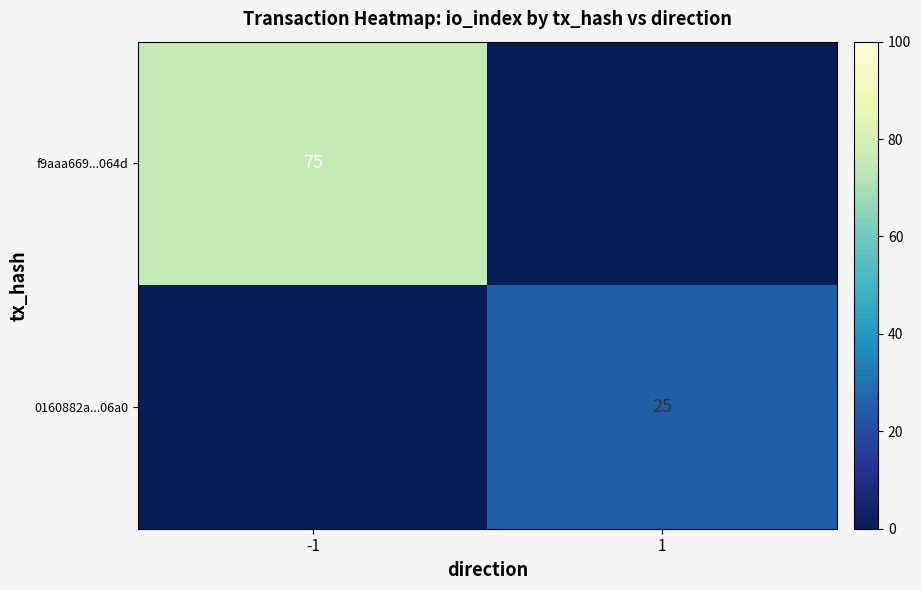

Is it true that 0160882a...06a0 equals 7 at 1?

False